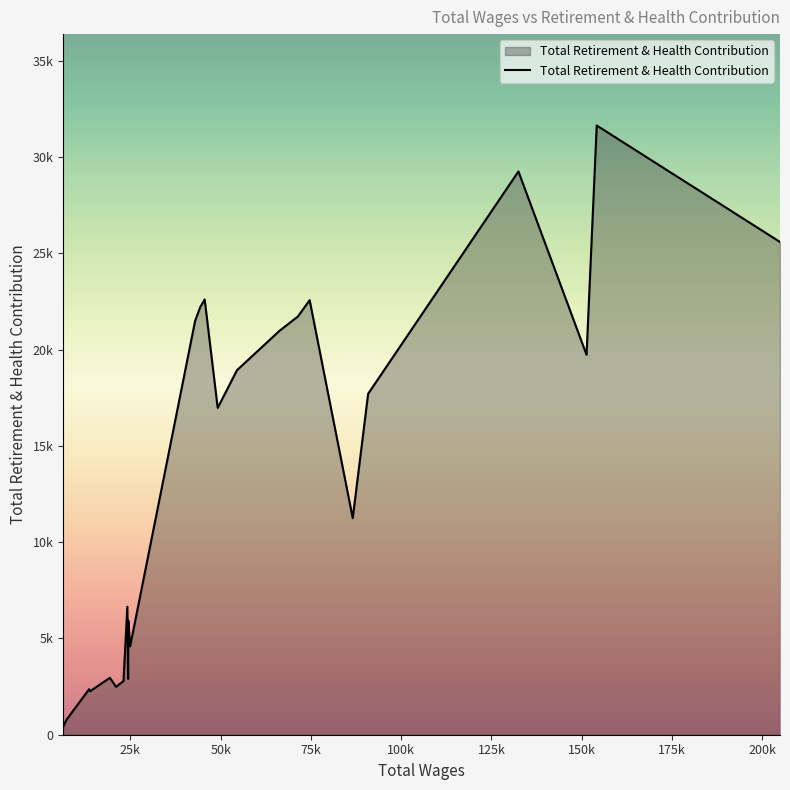

How many interior local valleys (lower than both neighbors) does the data have?

7